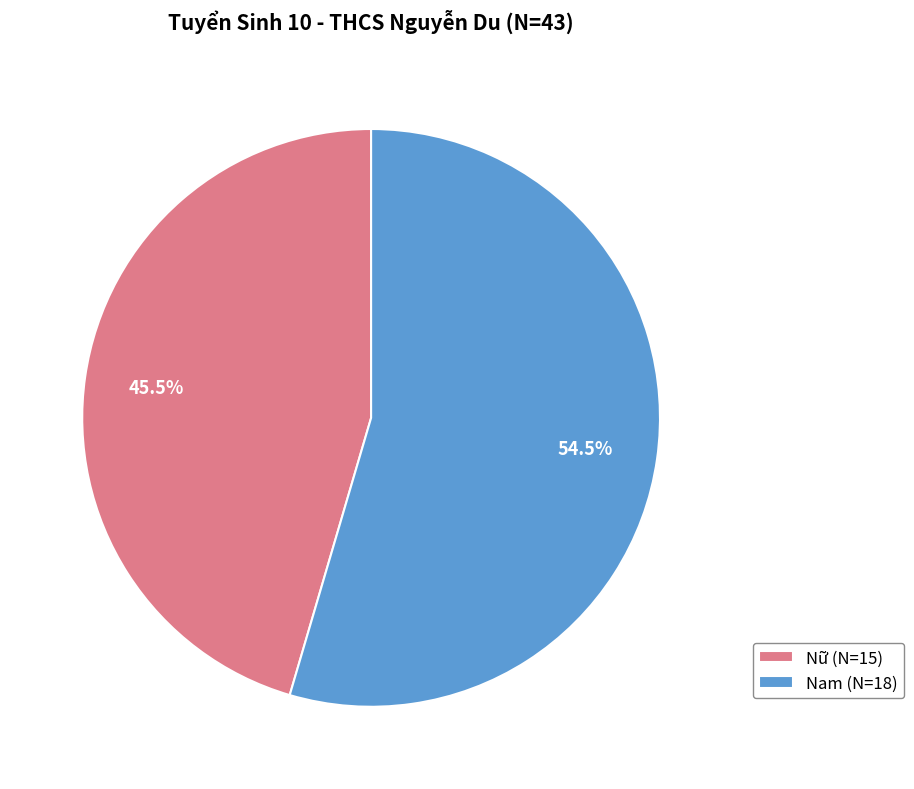

How many segments does this pie chart have?

2